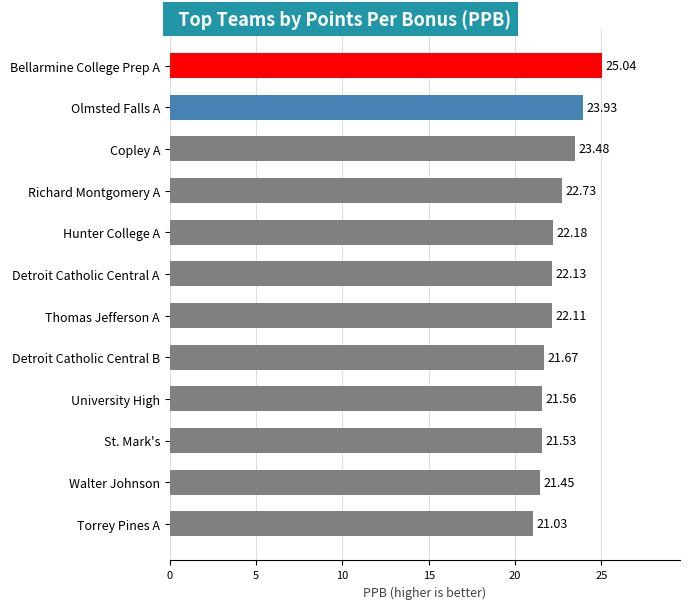

Where is the data nearest to the value 23?

Richard Montgomery A